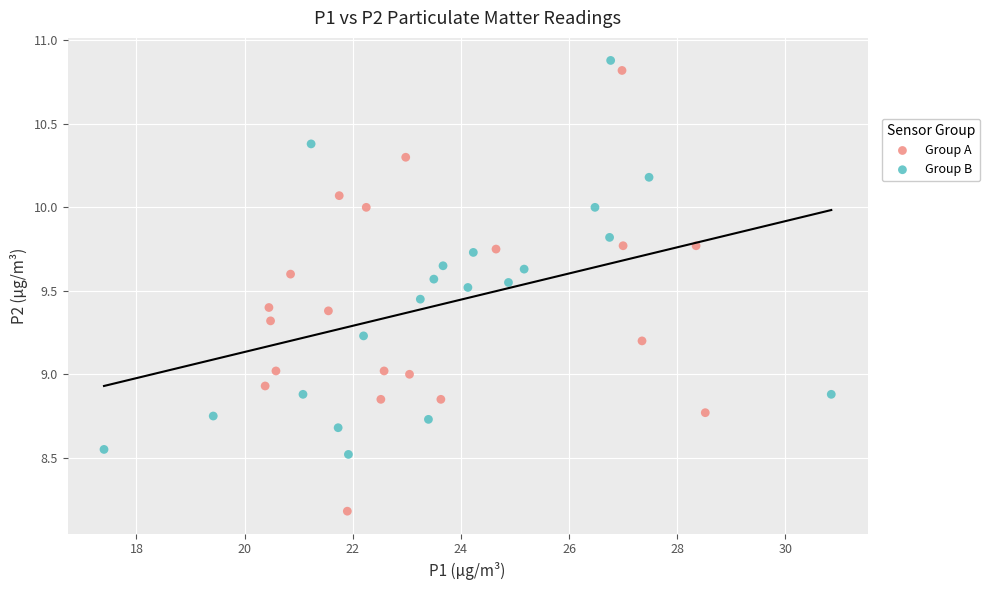

Which series contains the highest Y value?

Group B